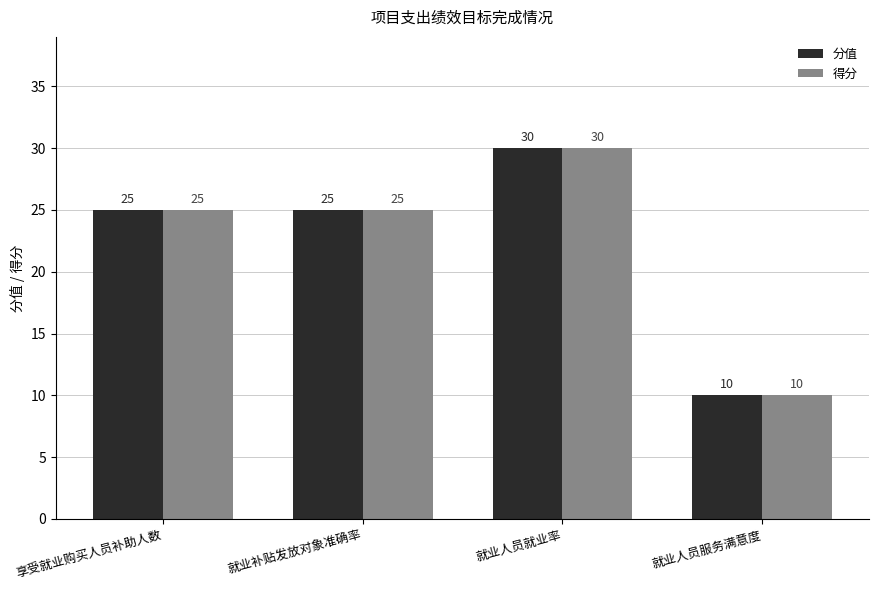

What value does the 得分 series have at 就业人员就业率, to the nearest 5?

30